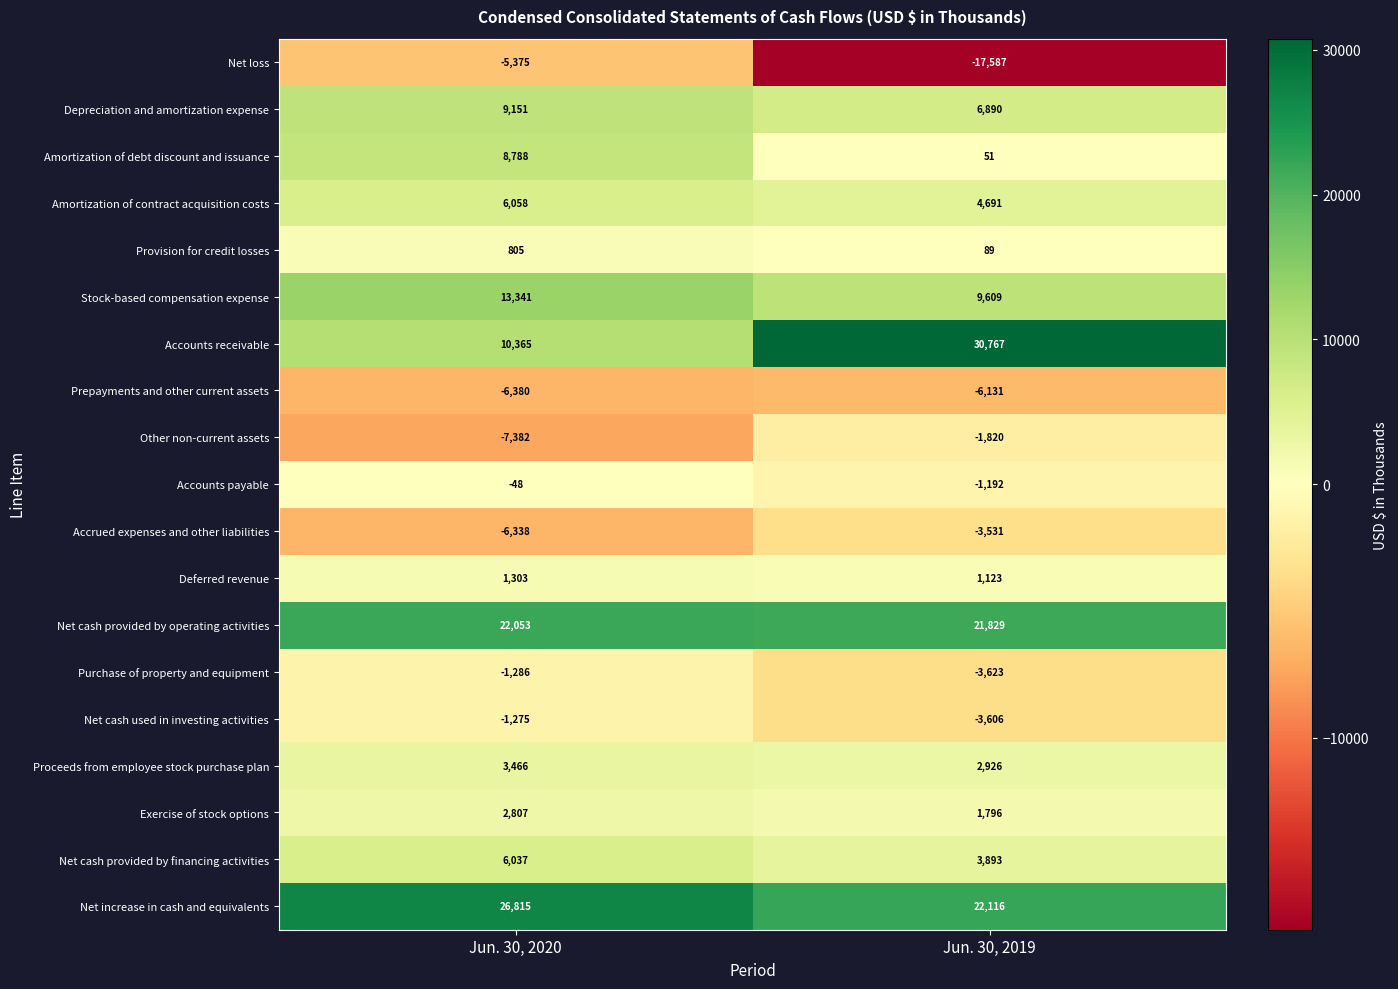

Which series has the widest spread of values?

Accounts receivable